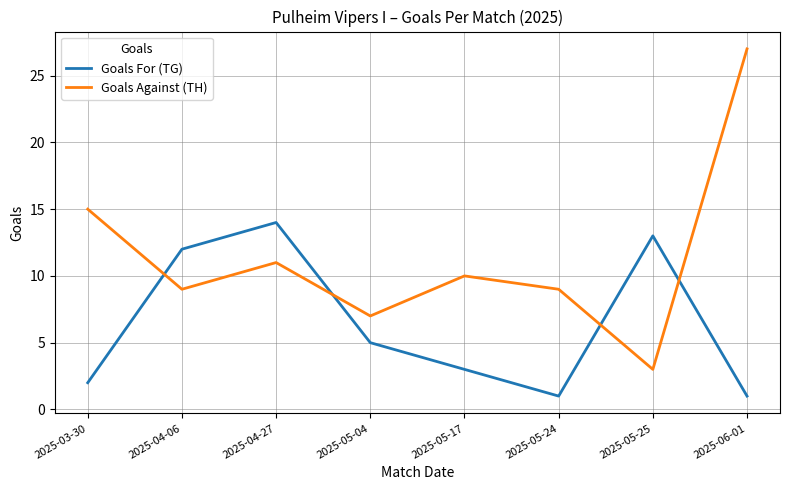

What is the sum of the Goals Against (TH) values at 2025-04-06 and 2025-05-24?

18